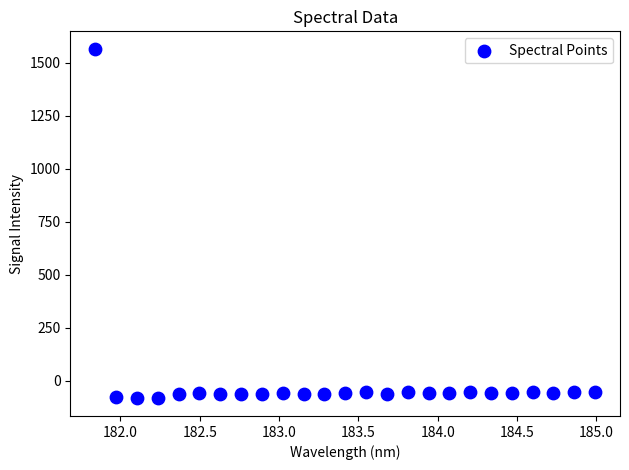

What is the range of X values (max minus min)?

3.1